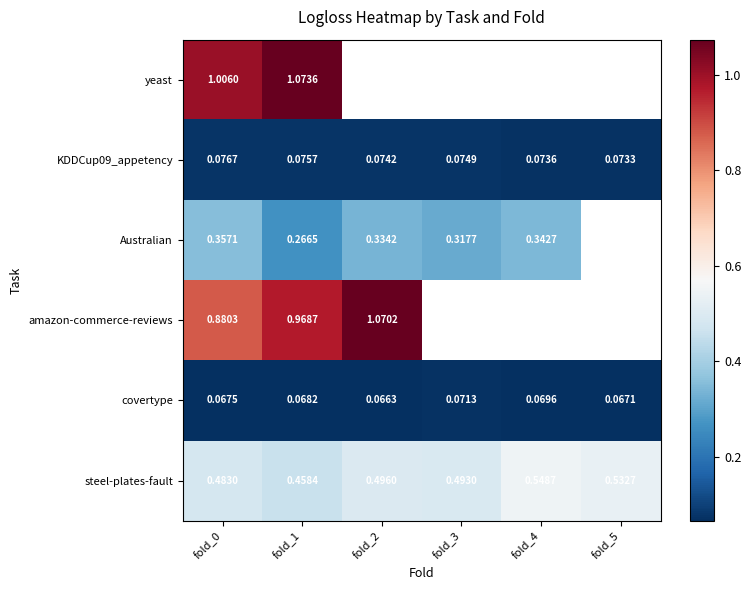

Is the value of KDDCup09_appetency at fold_3 greater than the value of Australian at fold_0?

No